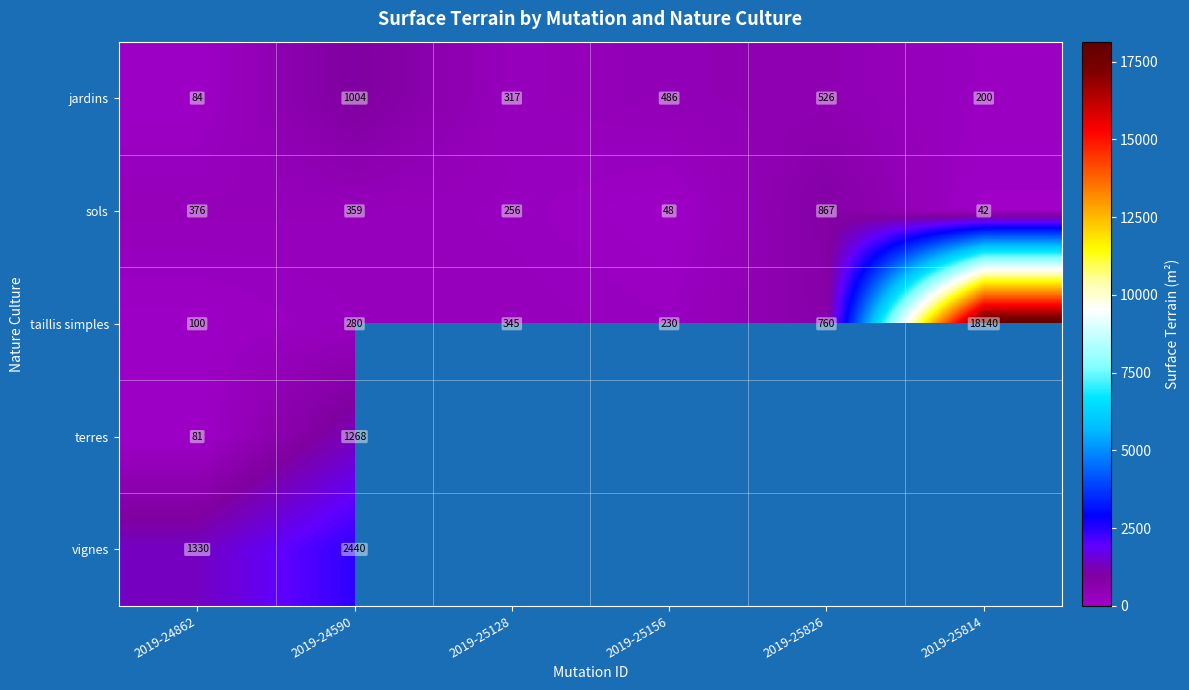

Which label corresponds to the largest value in the chart?

2019-25814